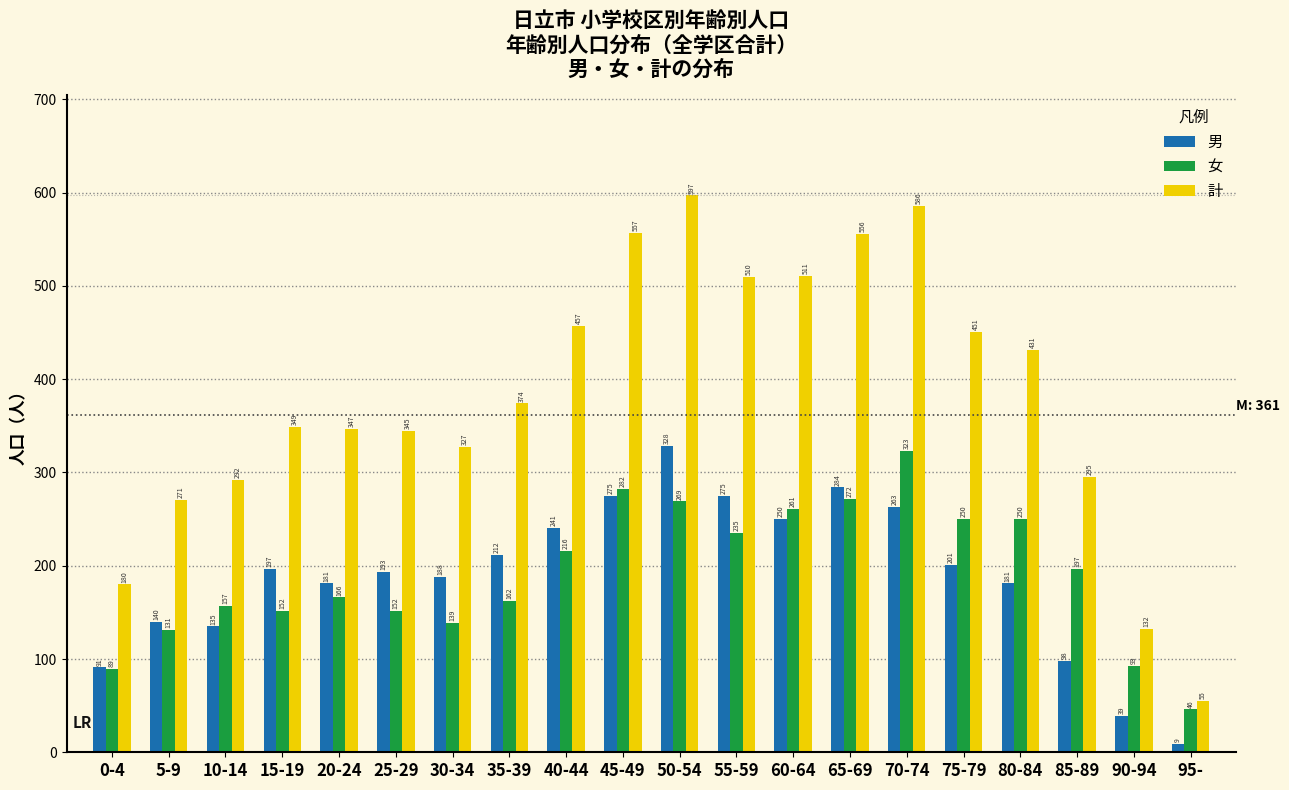

Reading left to right, what are all the values shown in this chart?

男: 0-4=91	5-9=140	10-14=135	15-19=197	20-24=181	25-29=193	30-34=188	35-39=212	40-44=241	45-49=275	50-54=328	55-59=275	60-64=250	65-69=284	70-74=263	75-79=201	80-84=181	85-89=98	90-94=39	95-=9
女: 0-4=89	5-9=131	10-14=157	15-19=152	20-24=166	25-29=152	30-34=139	35-39=162	40-44=216	45-49=282	50-54=269	55-59=235	60-64=261	65-69=272	70-74=323	75-79=250	80-84=250	85-89=197	90-94=93	95-=46
計: 0-4=180	5-9=271	10-14=292	15-19=349	20-24=347	25-29=345	30-34=327	35-39=374	40-44=457	45-49=557	50-54=597	55-59=510	60-64=511	65-69=556	70-74=586	75-79=451	80-84=431	85-89=295	90-94=132	95-=55